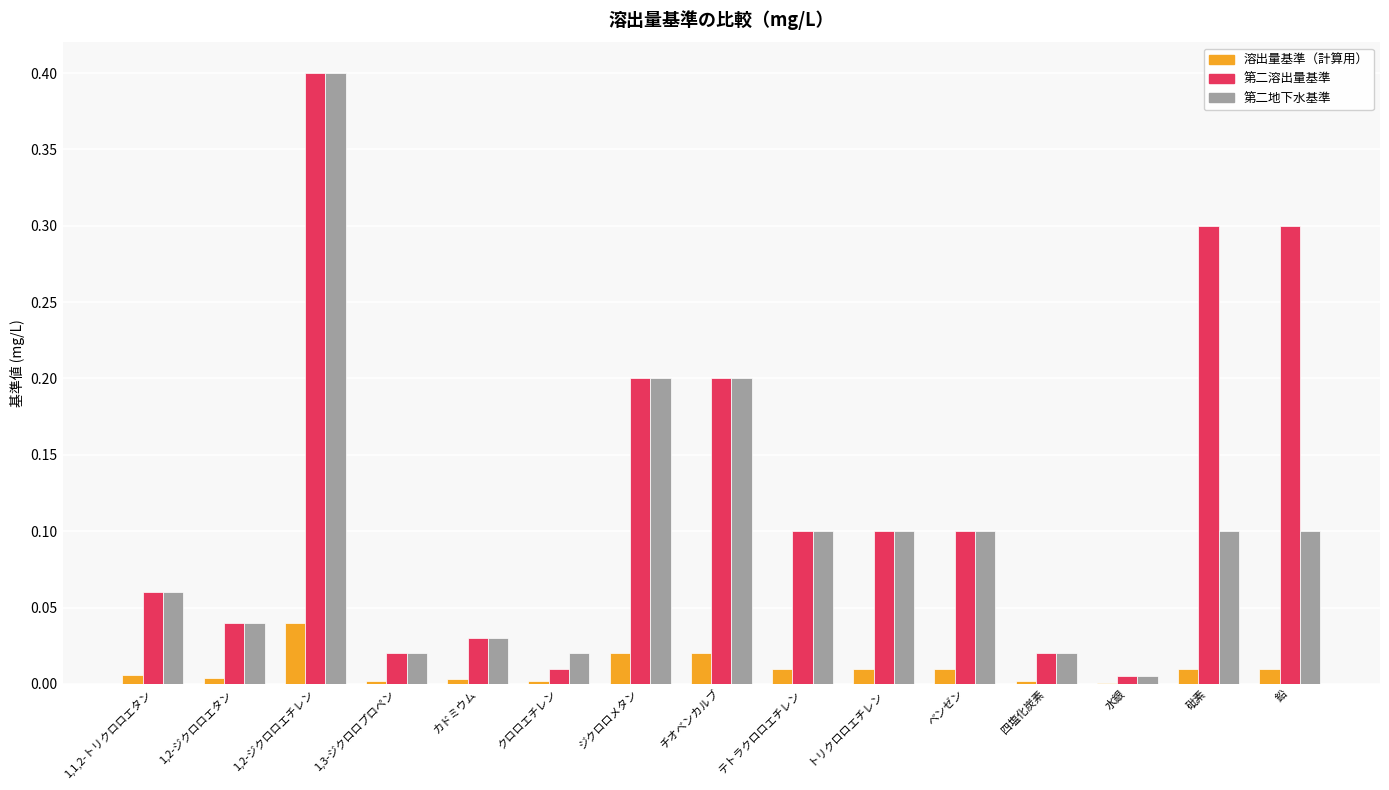

What is the maximum value shown in the chart?

0.4